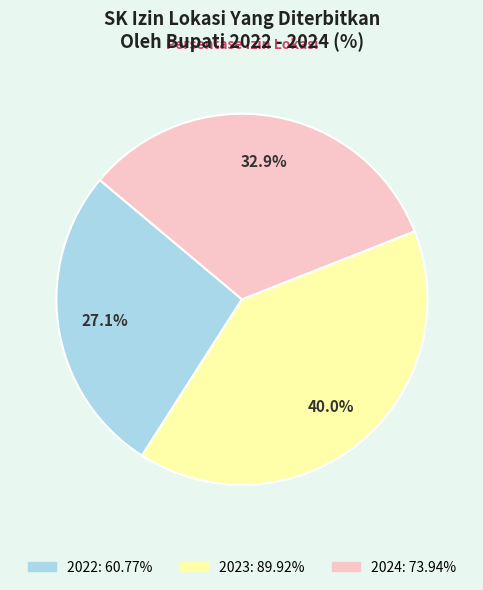

Is it true that 2022 is 14% of the pie?

False